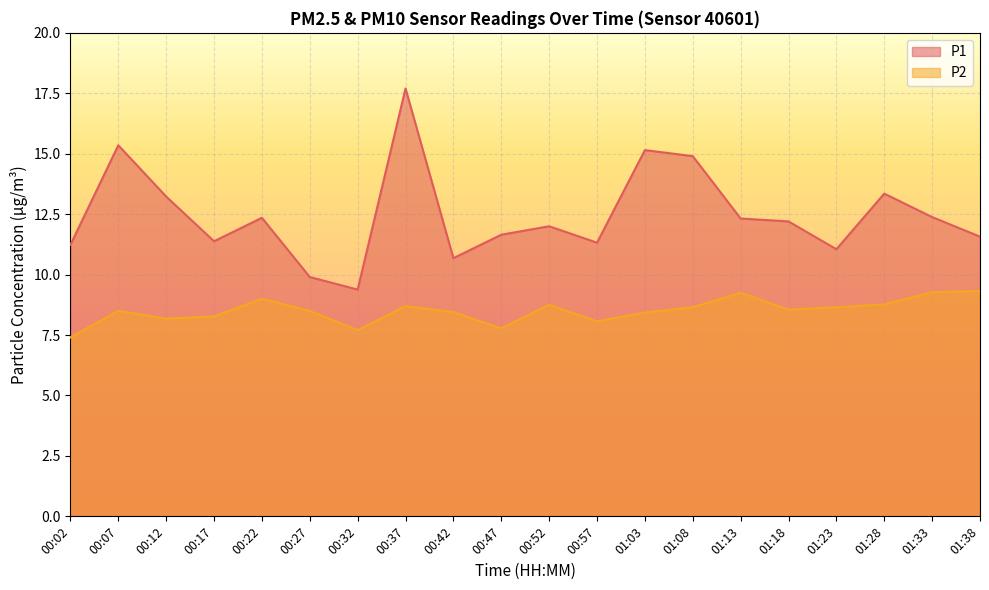

How many interior local valleys does the P1 series have?

5